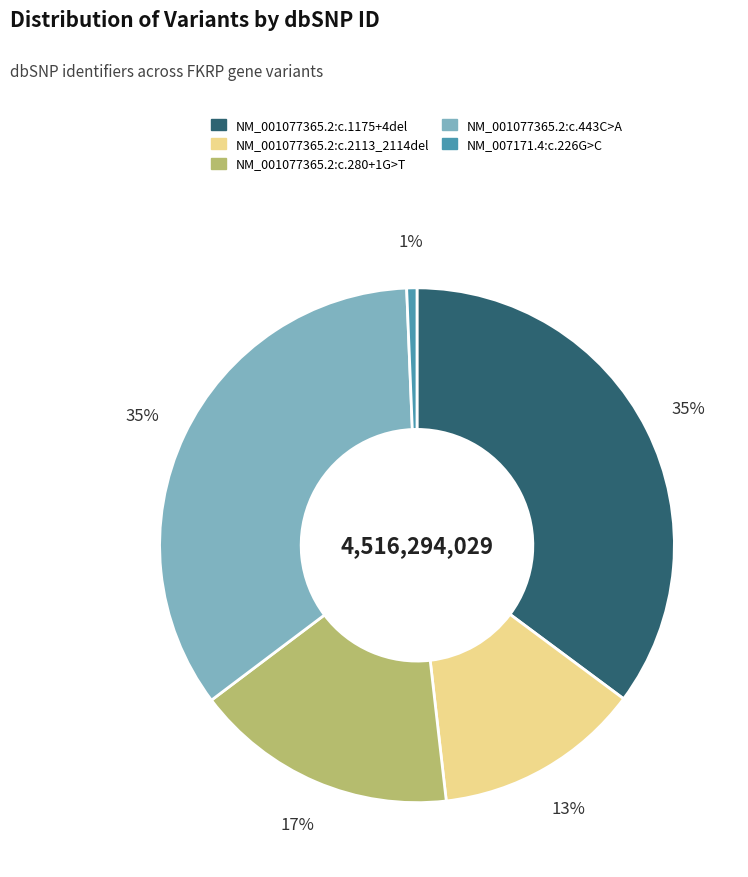

Is there any slice that represents more than half of the pie?

No